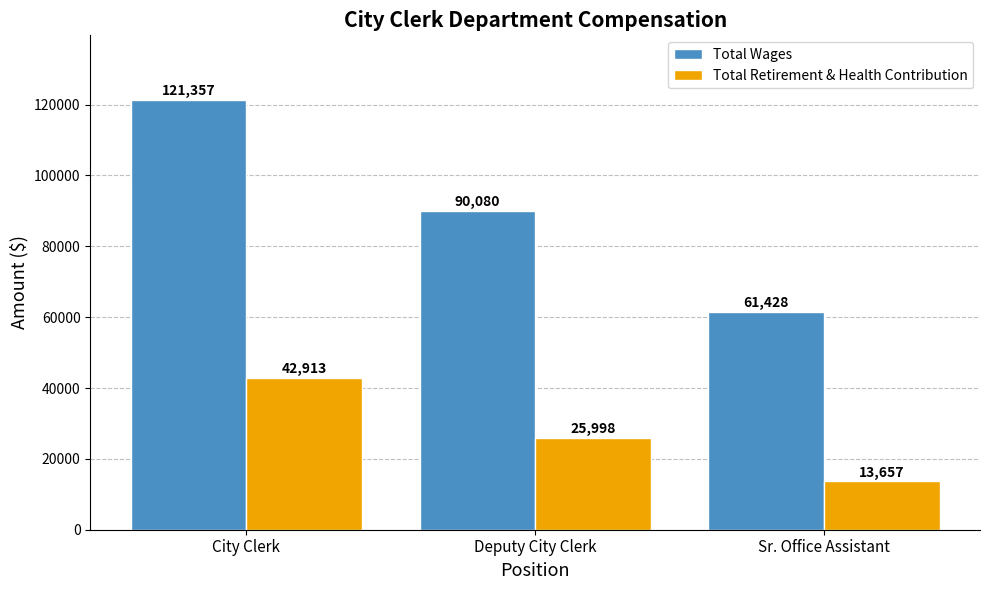

List the series in order of their overall mean, highest first.

Total Wages, Total Retirement & Health Contribution